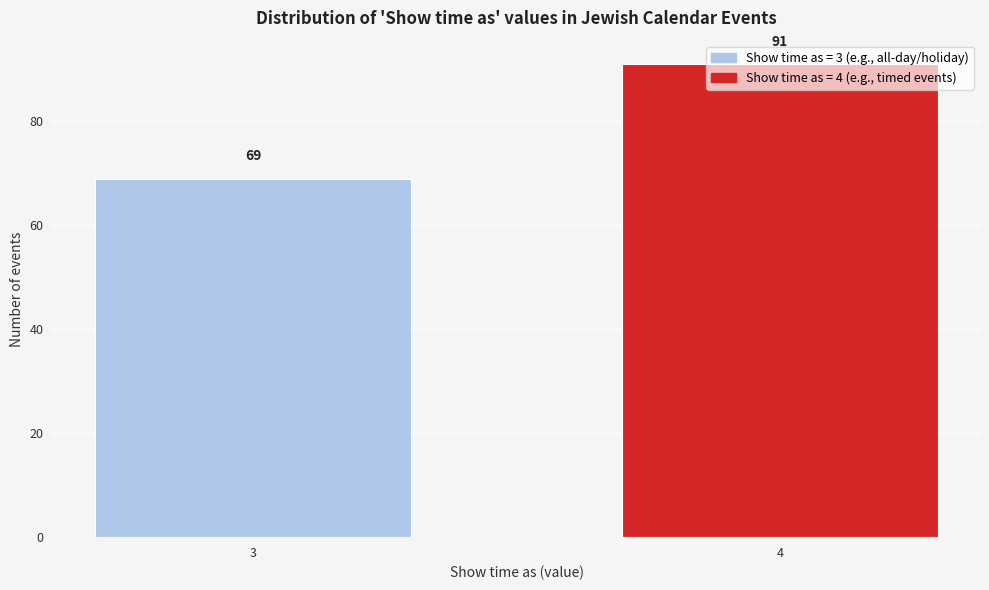

What is the value of the 1st bar from the left?

69